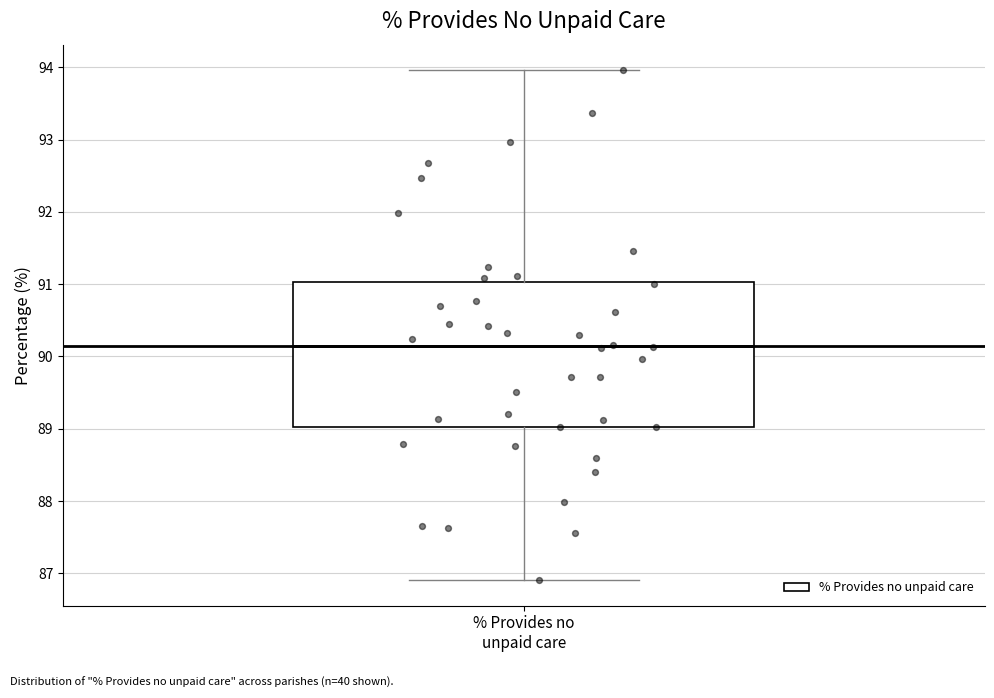

Read this box plot against the y-axis: the position of the median line, the range covered by the box, and the ends of both whiskers. The values are not printed on the chart, so give them approximately, as read against the axis.

median 90.1, box 89.0 to 91.0, whiskers 86.9 to 94.0